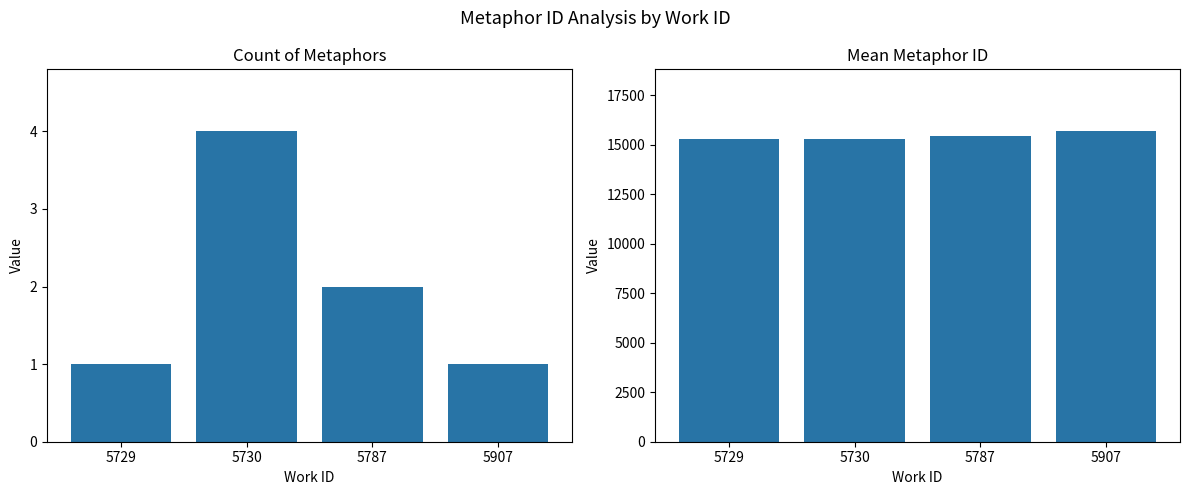

How many bars are there in each group?

2